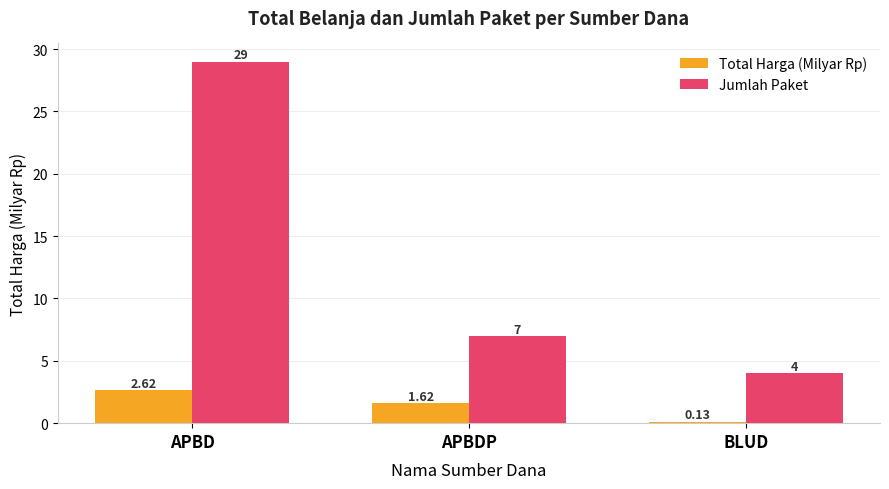

Which category has the highest value across all series?

APBD